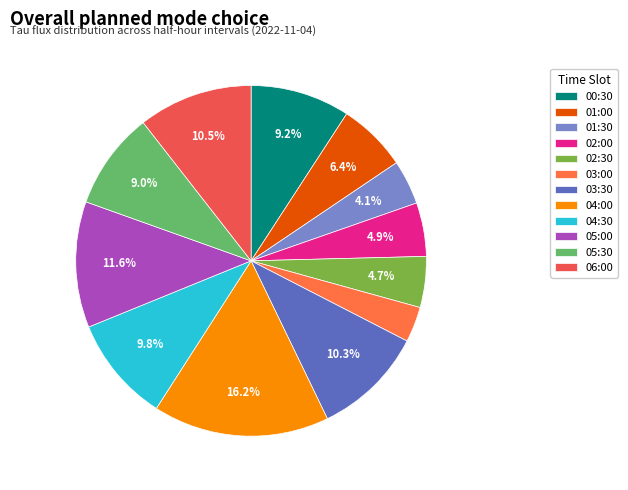

Does any single category account for the majority?

No